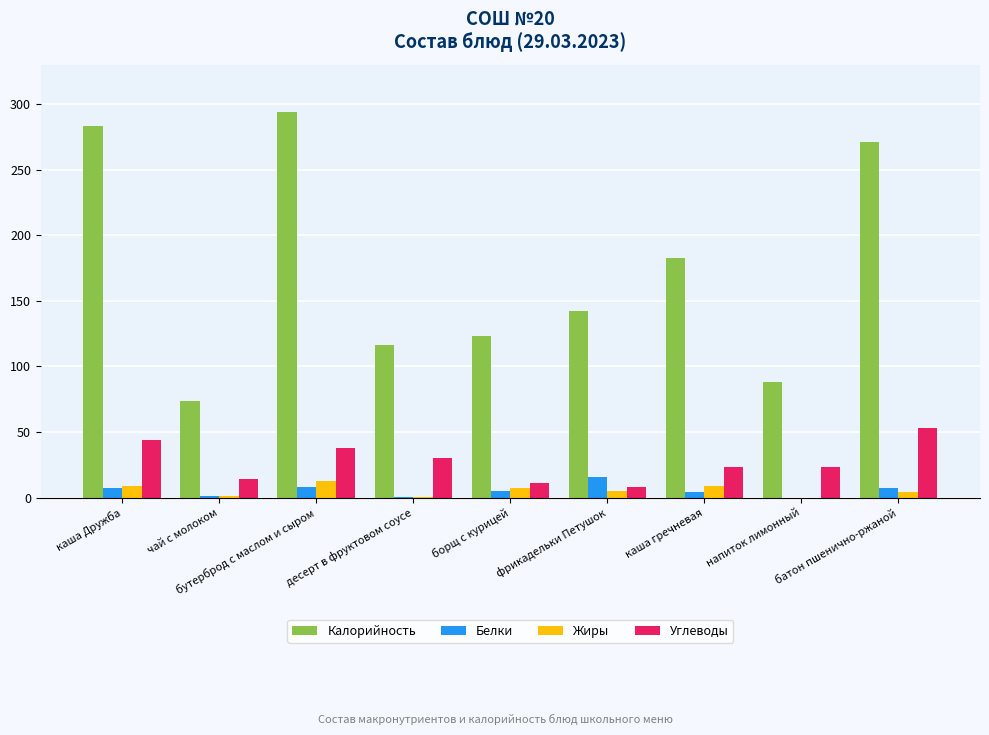

Which series has the largest total across all categories?

Калорийность